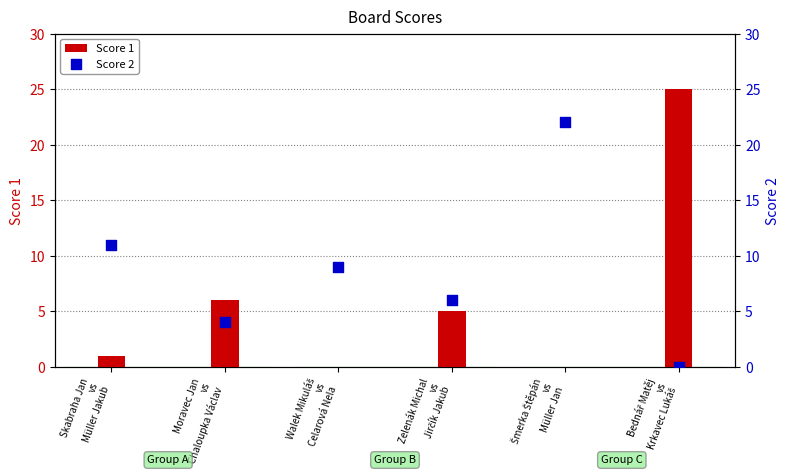

At which category is the sum across all series the highest?

Bednář Matěj
vs
Krkavec Lukáš